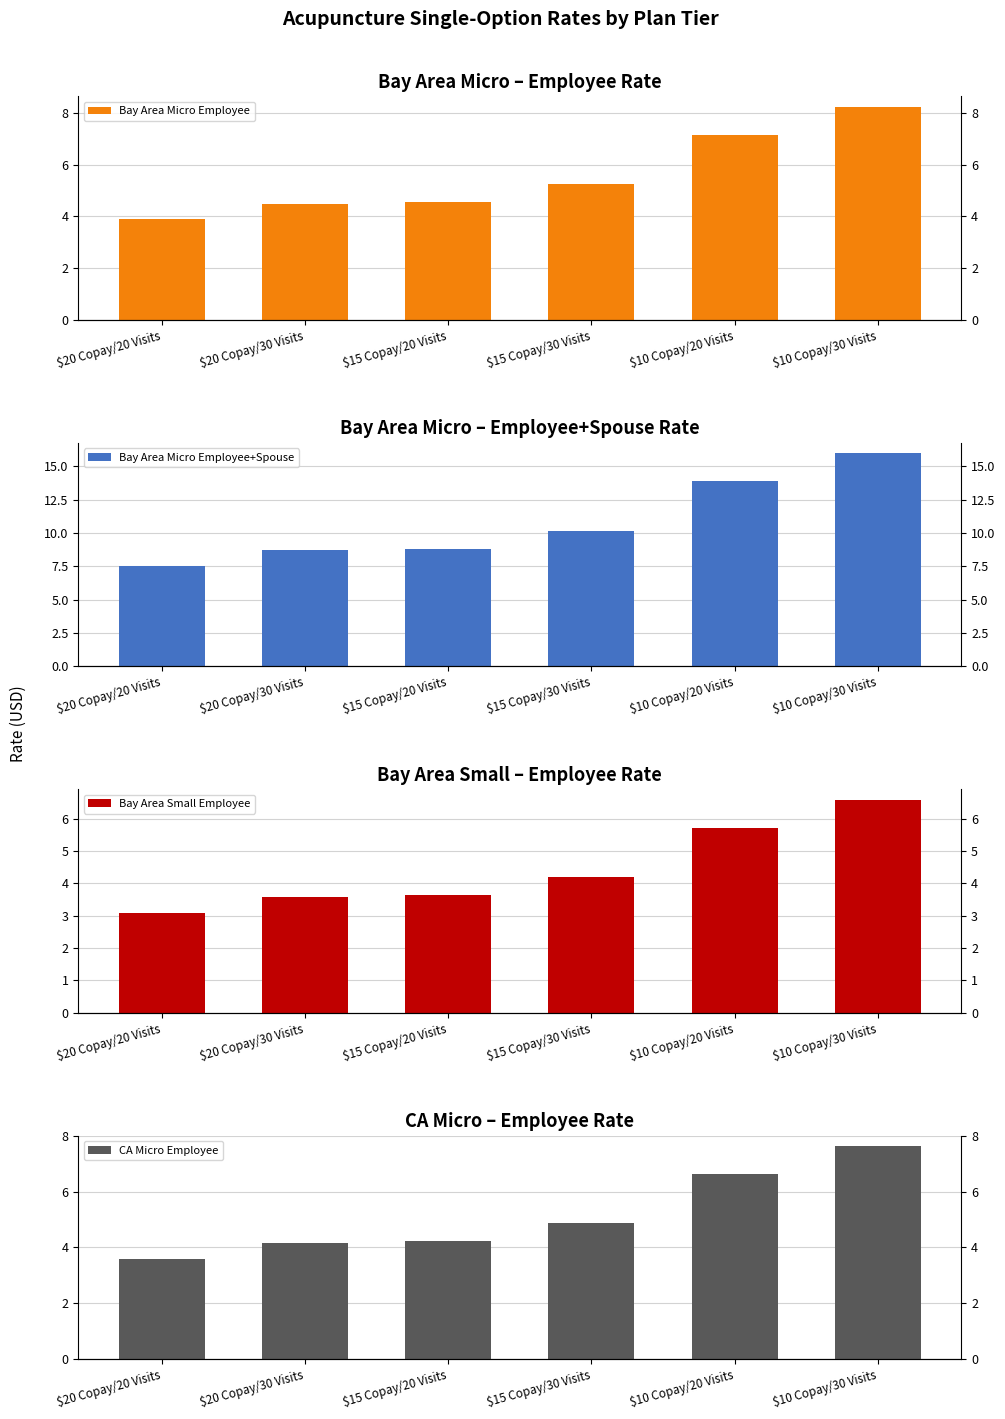

What is the difference between the highest and lowest values at $20 Copay/20 Visits?

4.4